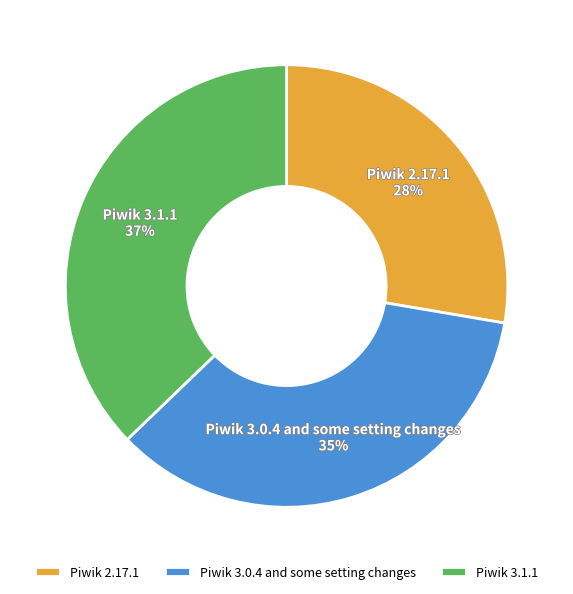

Which category has the biggest portion of the pie?

Piwik 3.1.1